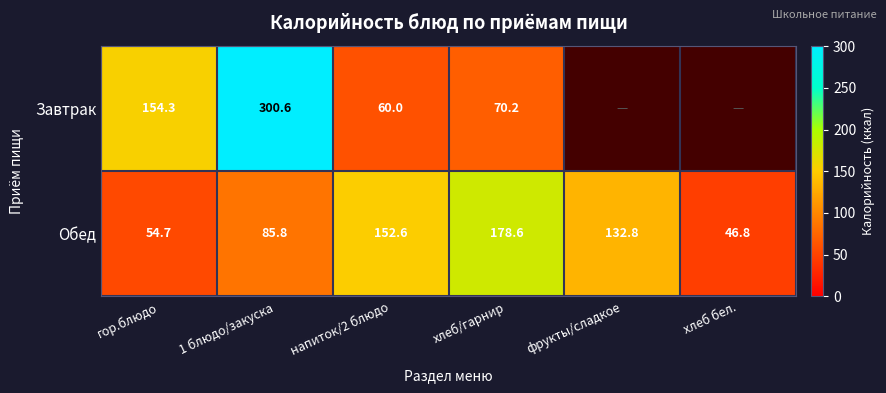

Is the value of Обед at фрукты/сладкое greater than the value of Завтрак at напиток/2 блюдо?

Yes